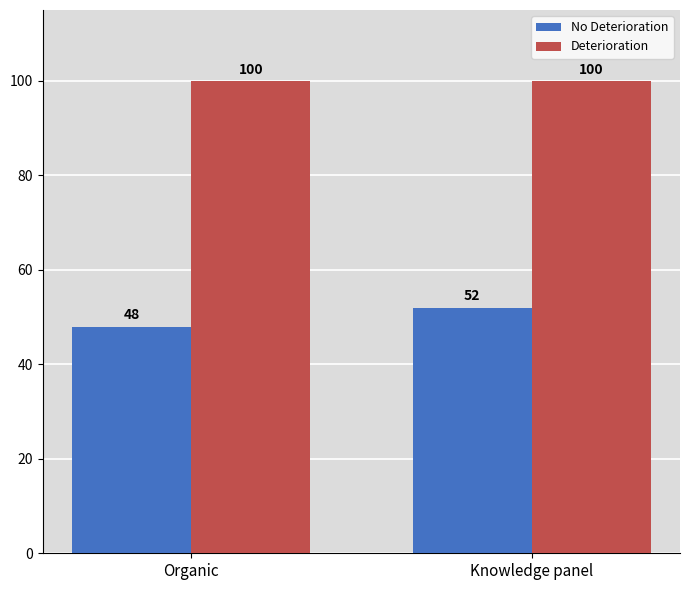

Which series has the largest range (max minus min)?

No Deterioration